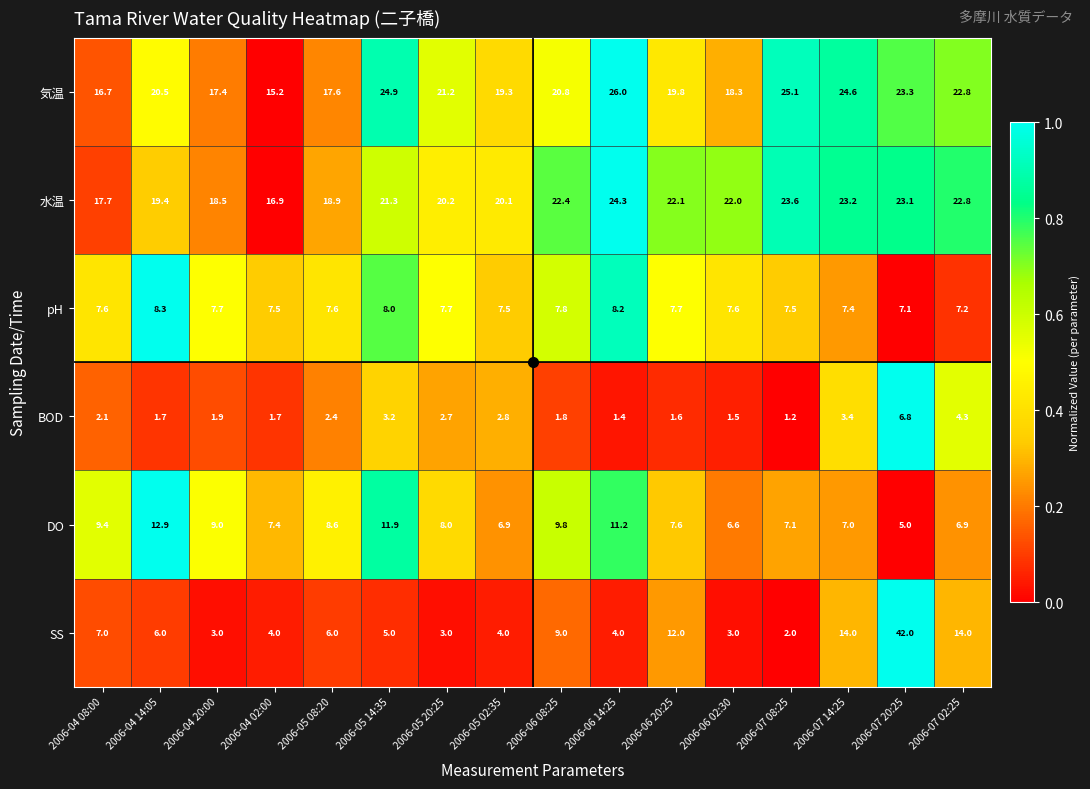

How many categories are shown in the chart?

16